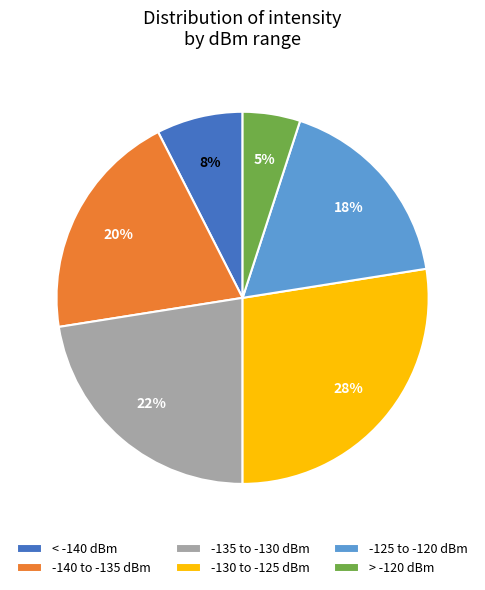

To the nearest percent, what is the combined percentage of -140 to -135 dBm and -130 to -125 dBm?

48%